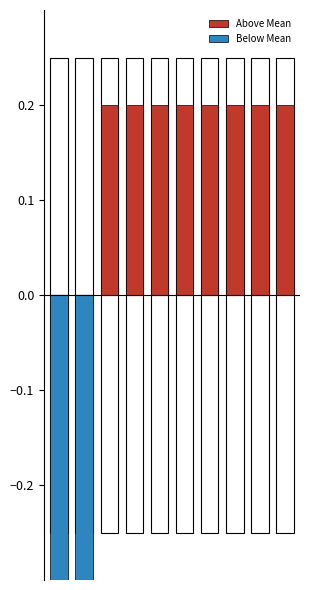

At which category is the sum across all series the highest?

2